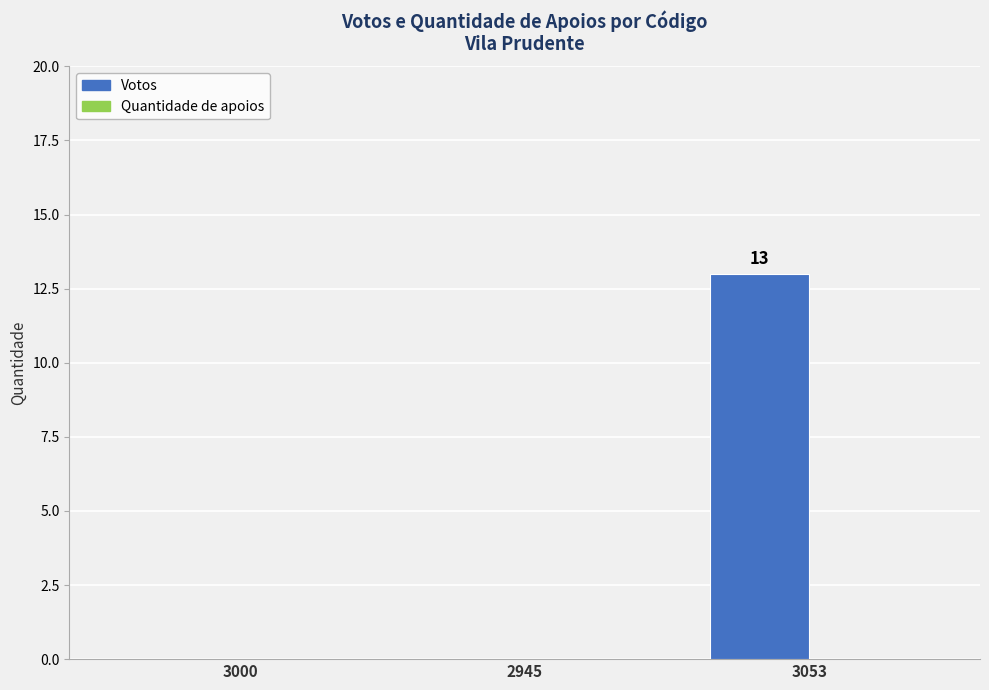

What is the change in value from 2945 to 3053?

+13